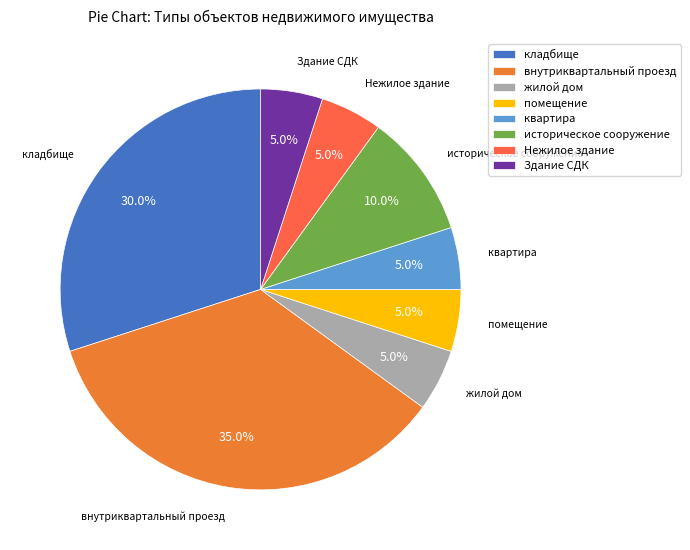

To the nearest percent, what percentage of the pie is квартира?

5%